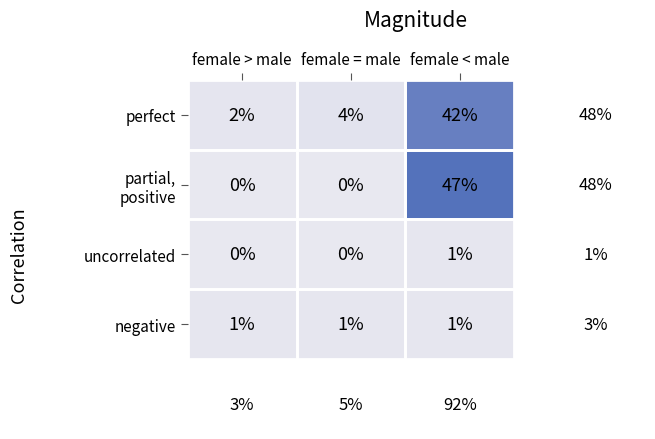

The value of perfect at female < male is 17. True or false?

False